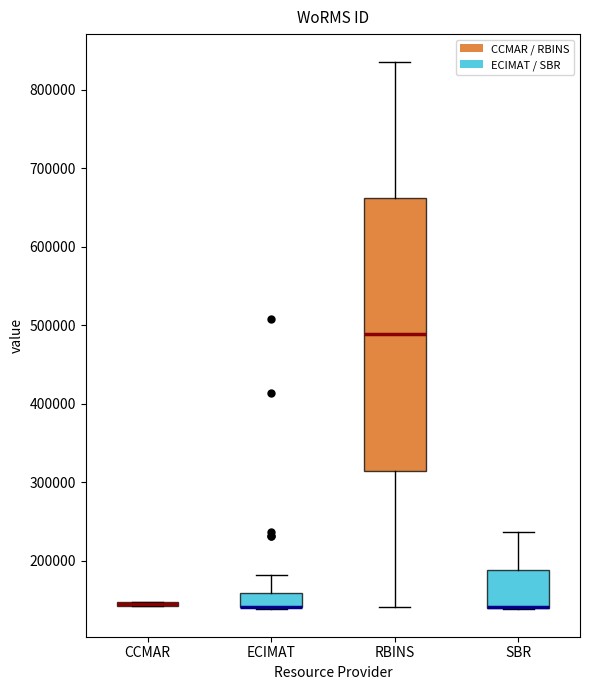

Where is the upper edge of the box for CCMAR on the y-axis? The values are not printed on the chart, so give them approximately, as read against the axis.

150000